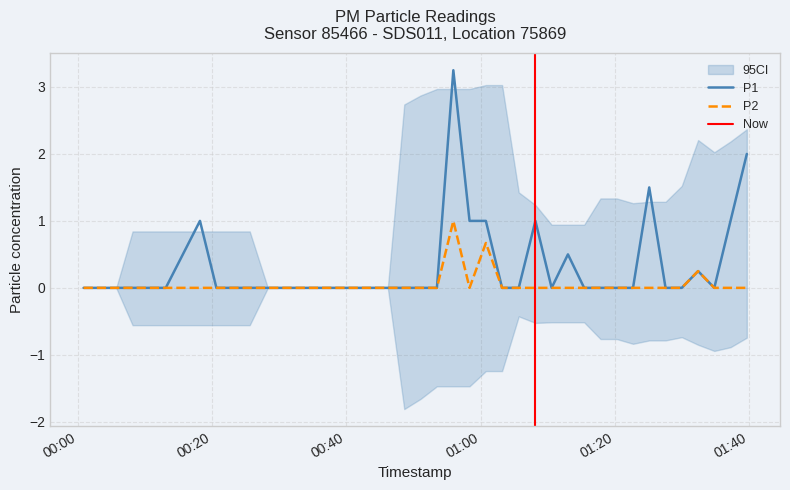

How many positive values does the P2 series have?

3